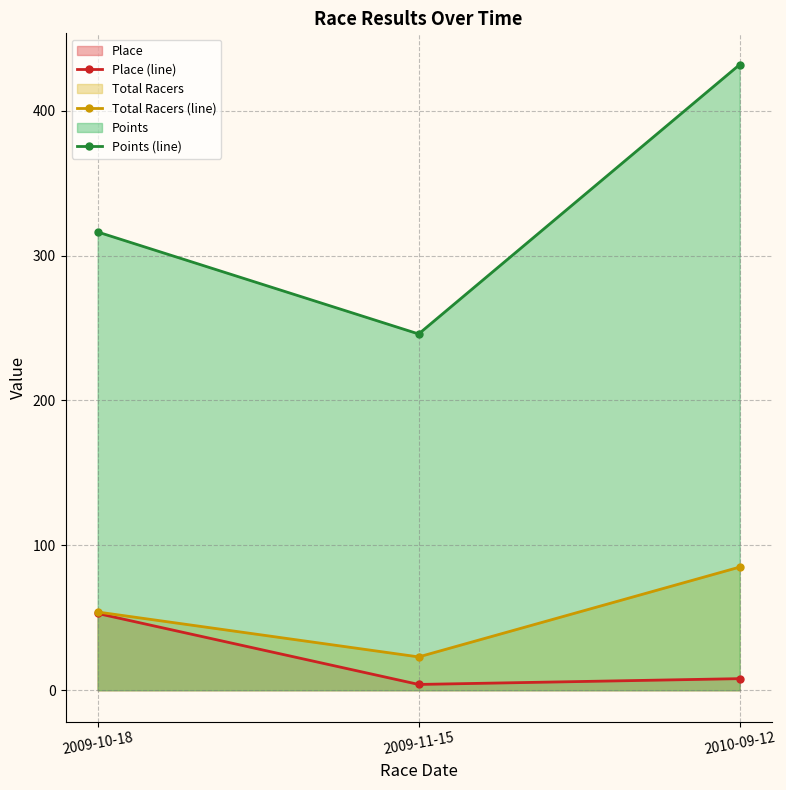

At which category is the sum across all series the highest?

2010-09-12